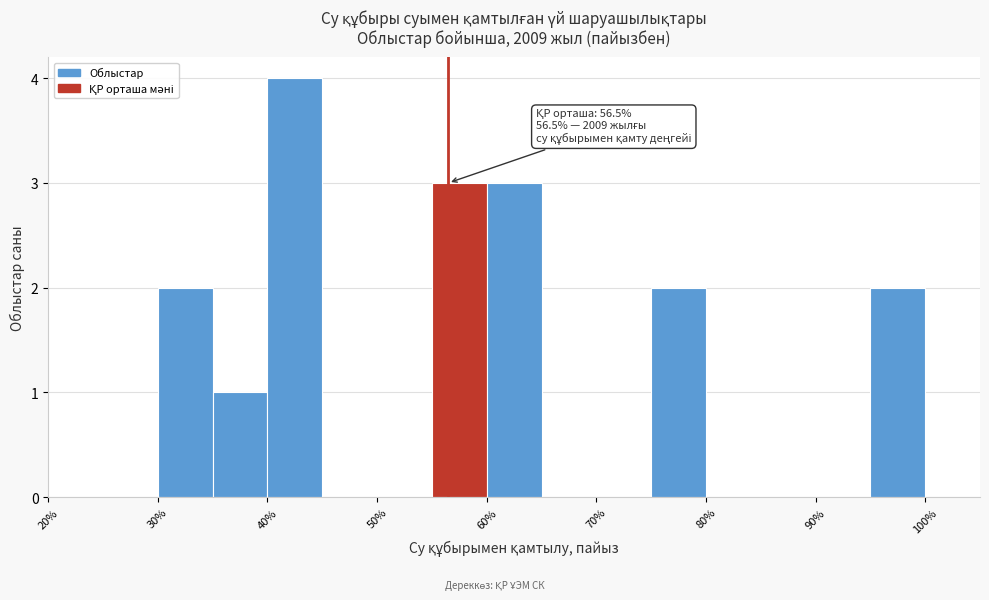

Which range on the x-axis has the tallest bar?

40 to 45